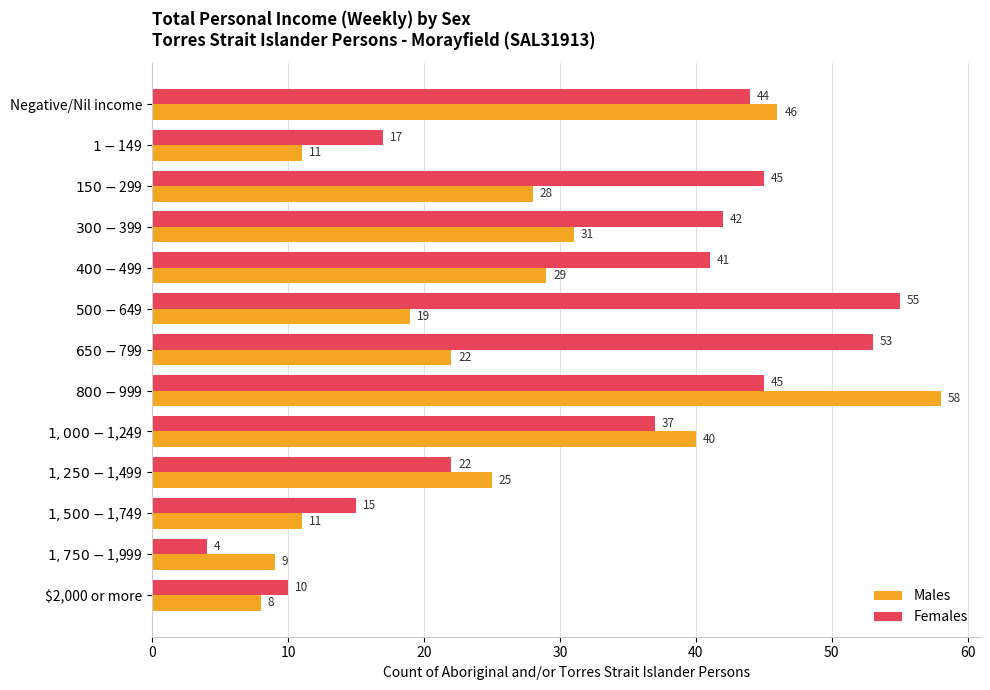

At which category is the sum across all series the highest?

$800-$999